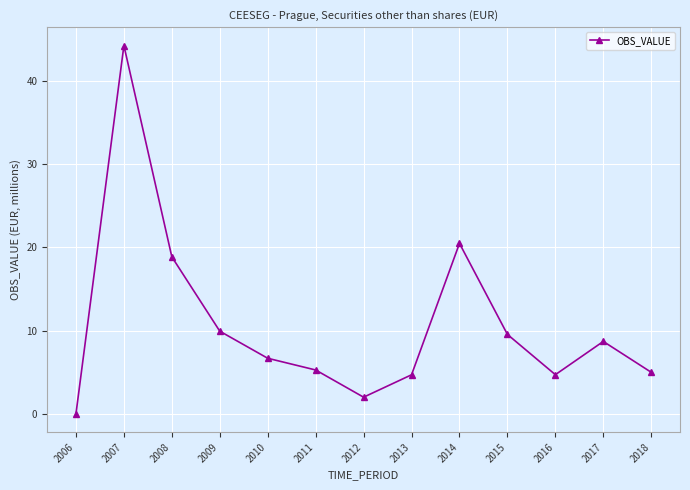

What is the value of the 4th point from the left?

9.9